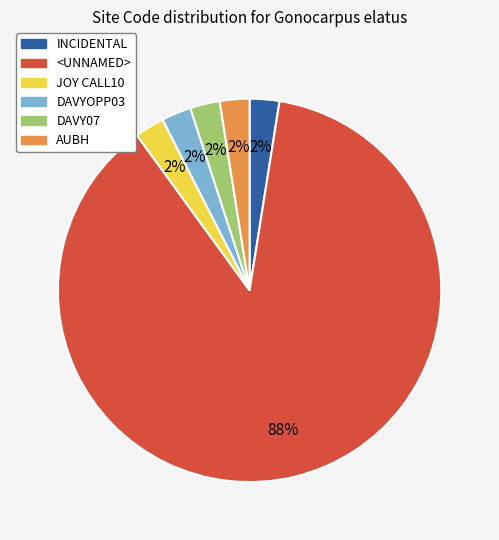

Is it true that <UNNAMED> is 88% of the pie?

True